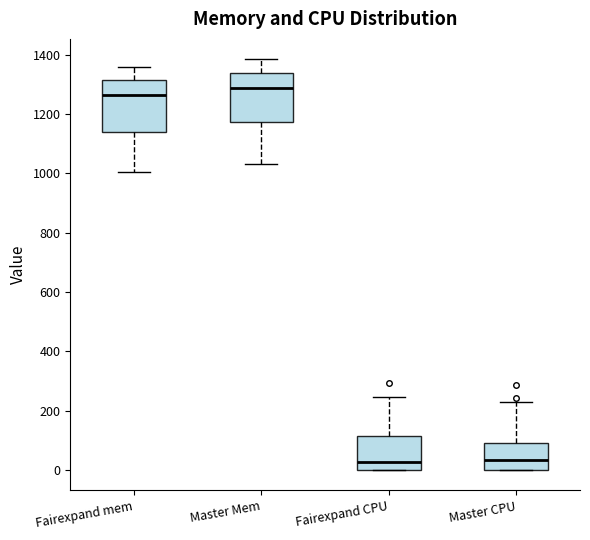

Reading left to right, read every box against the y-axis: the position of its median line, the range the box covers, and the ends of its whiskers. The values are not printed on the chart, so give them approximately, as read against the axis.

Fairexpand mem: median 1260, box 1140 to 1320, whiskers 1000 to 1360
Master Mem: median 1280, box 1180 to 1340, whiskers 1040 to 1380
Fairexpand CPU: median 20, box 0 to 120, whiskers 0 to 240
Master CPU: median 40, box 0 to 100, whiskers 0 to 220